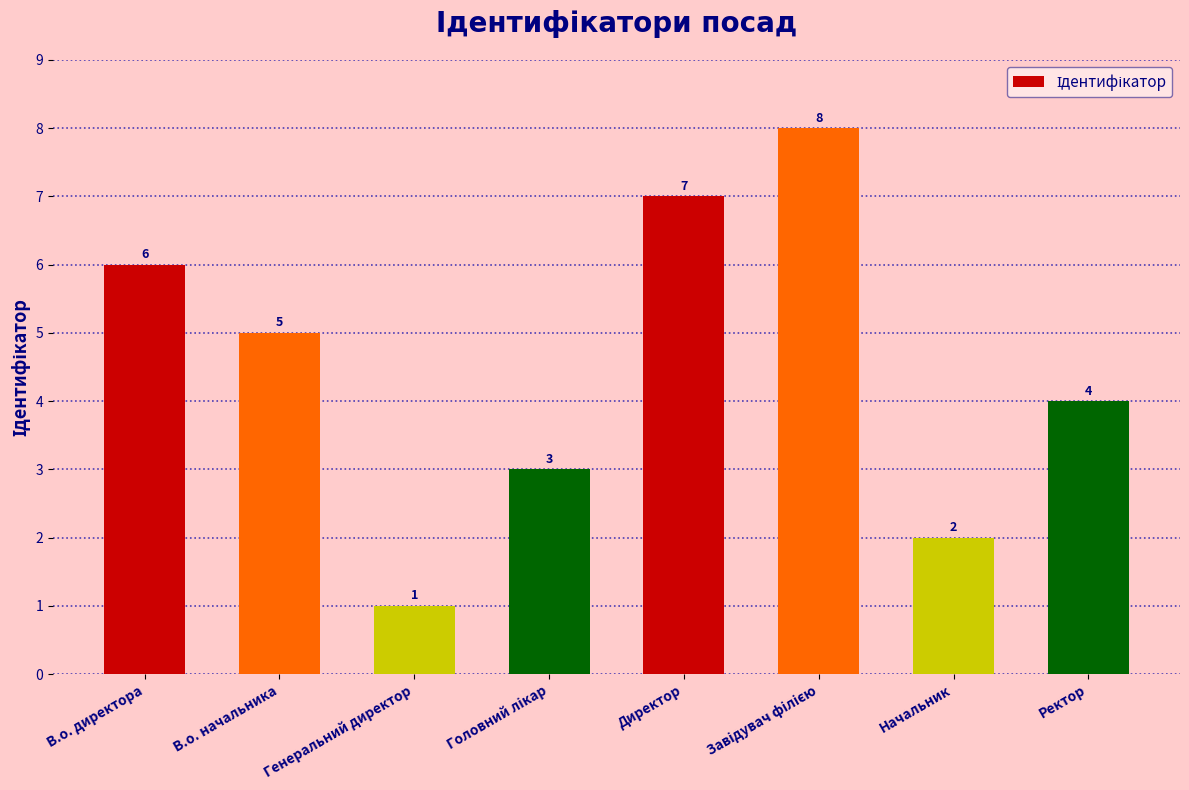

What is the maximum value shown in the chart?

8